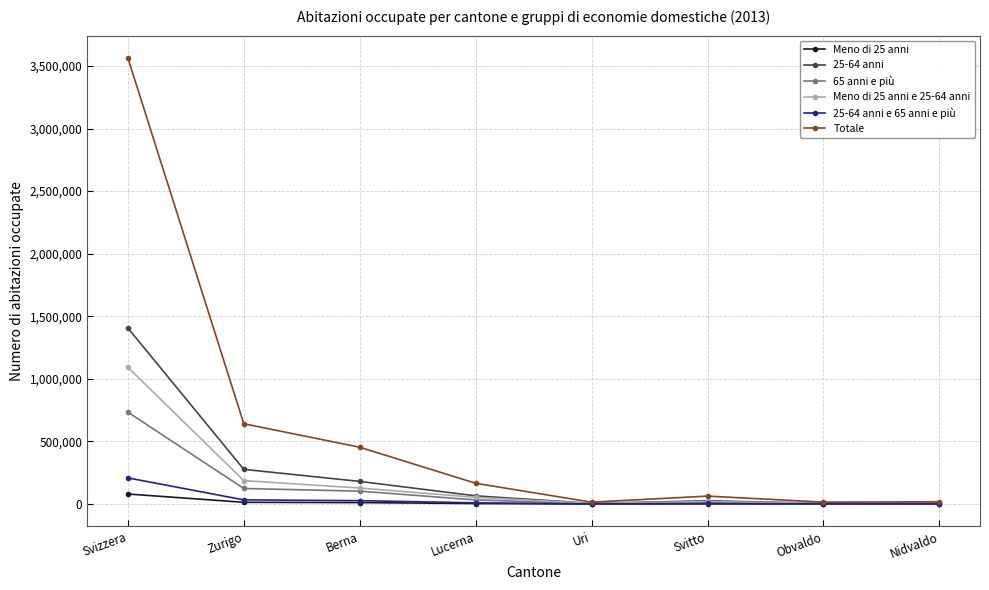

What are all the series names shown in the legend?

Meno di 25 anni, 25-64 anni, 65 anni e più, Meno di 25 anni e 25-64 anni, 25-64 anni e 65 anni e più, Totale